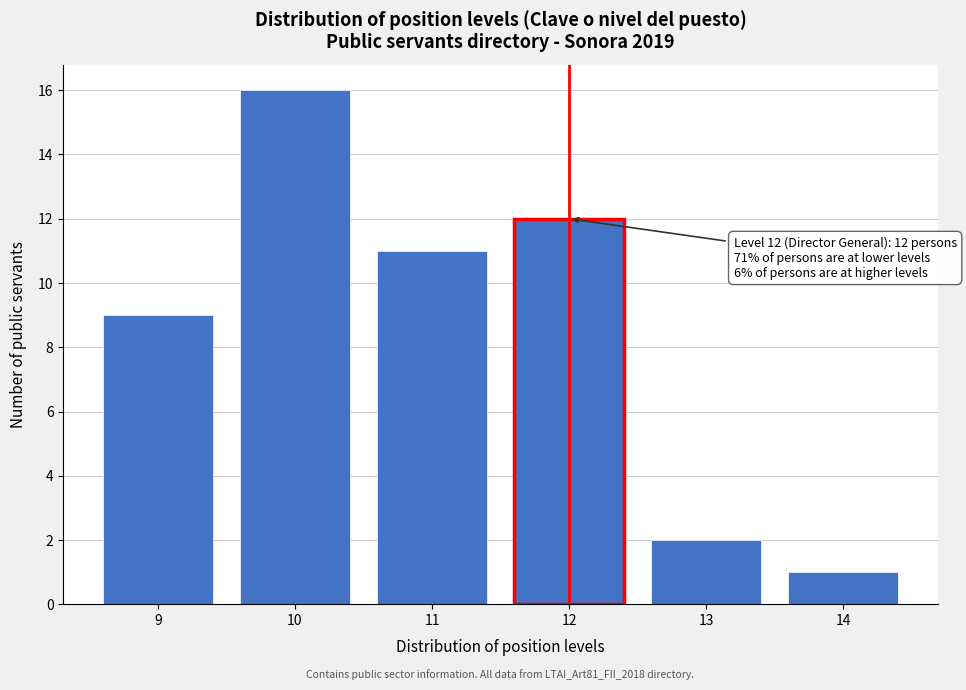

Reading left to right, transcribe all the data shown in this chart.

9	16	11	12	2	1